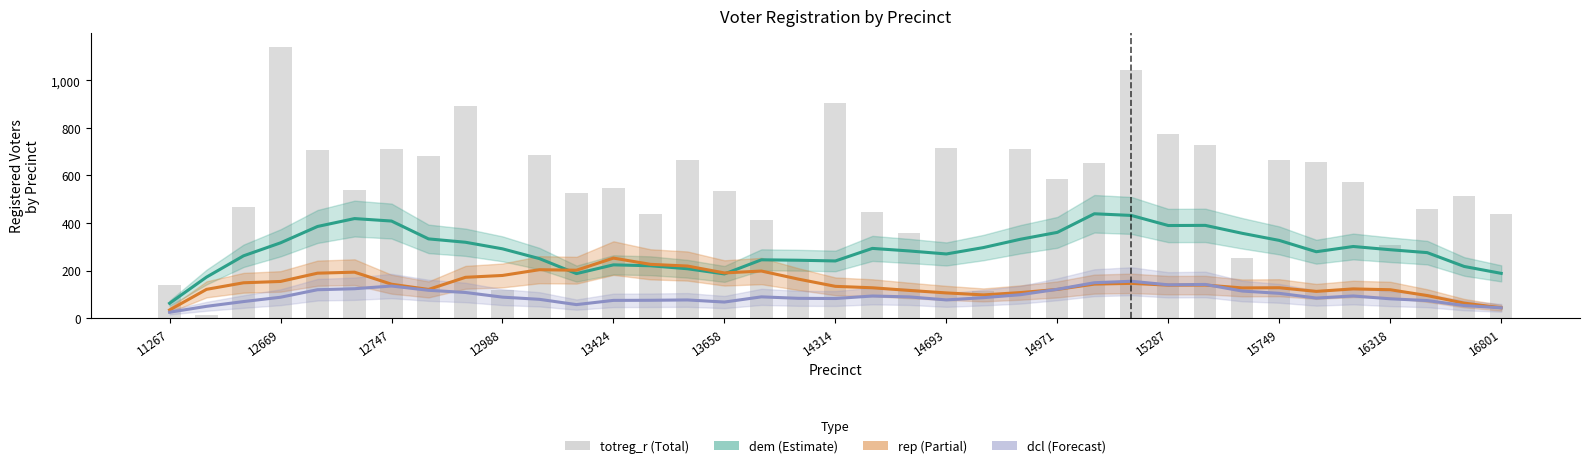

Which series has the largest total across all categories?

totreg_r